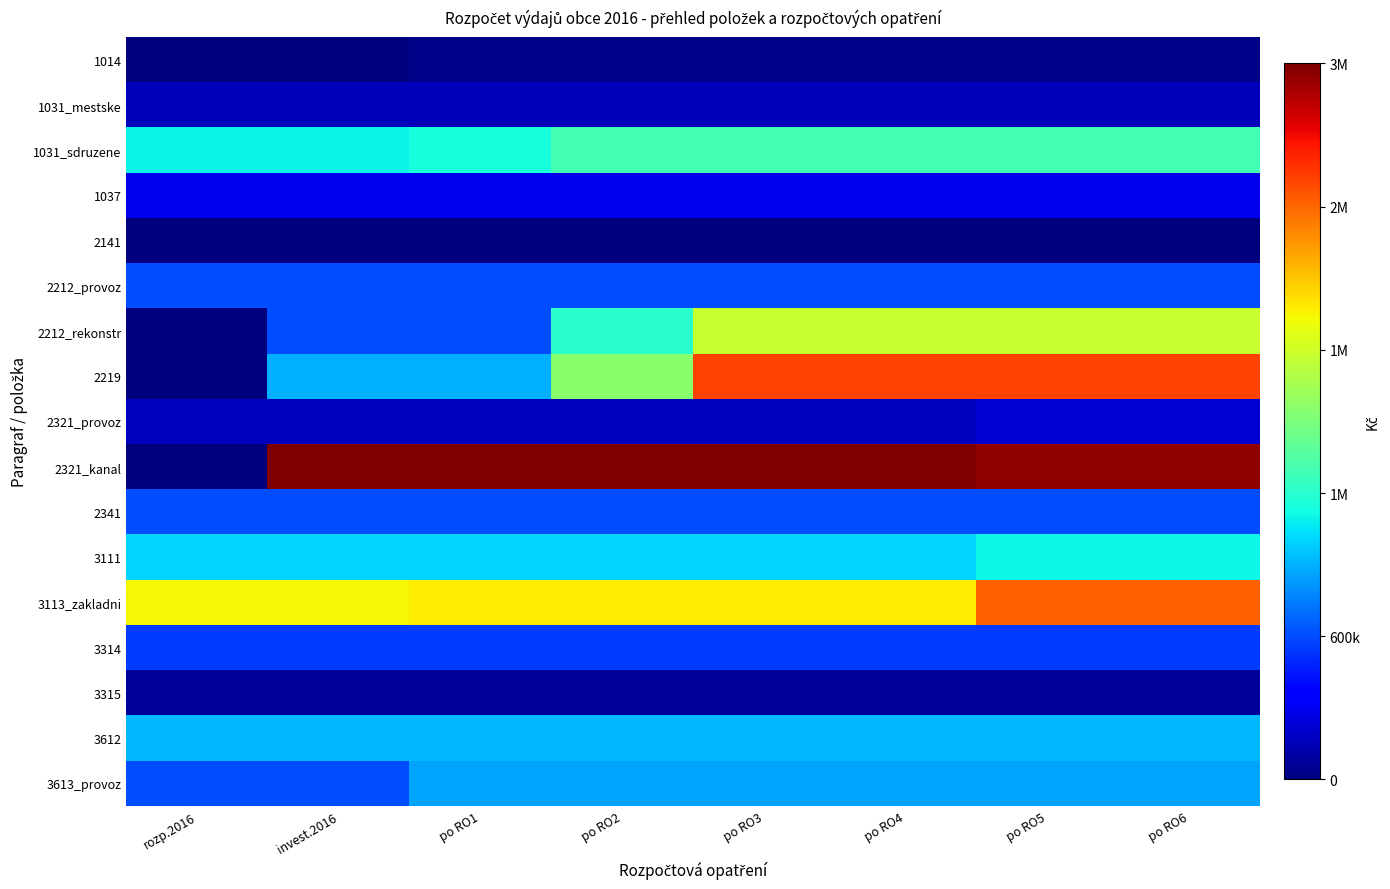

List the series in order of their peak value, highest first.

2321_kanal, 2219, 3113_zakladni, 2212_rekonstr, 1031_sdruzene, 3111, 3612, 3613_provoz, 2212_provoz, 2341, 3314, 1037, 2321_provoz, 1031_mestske, 3315, 1014, 2141